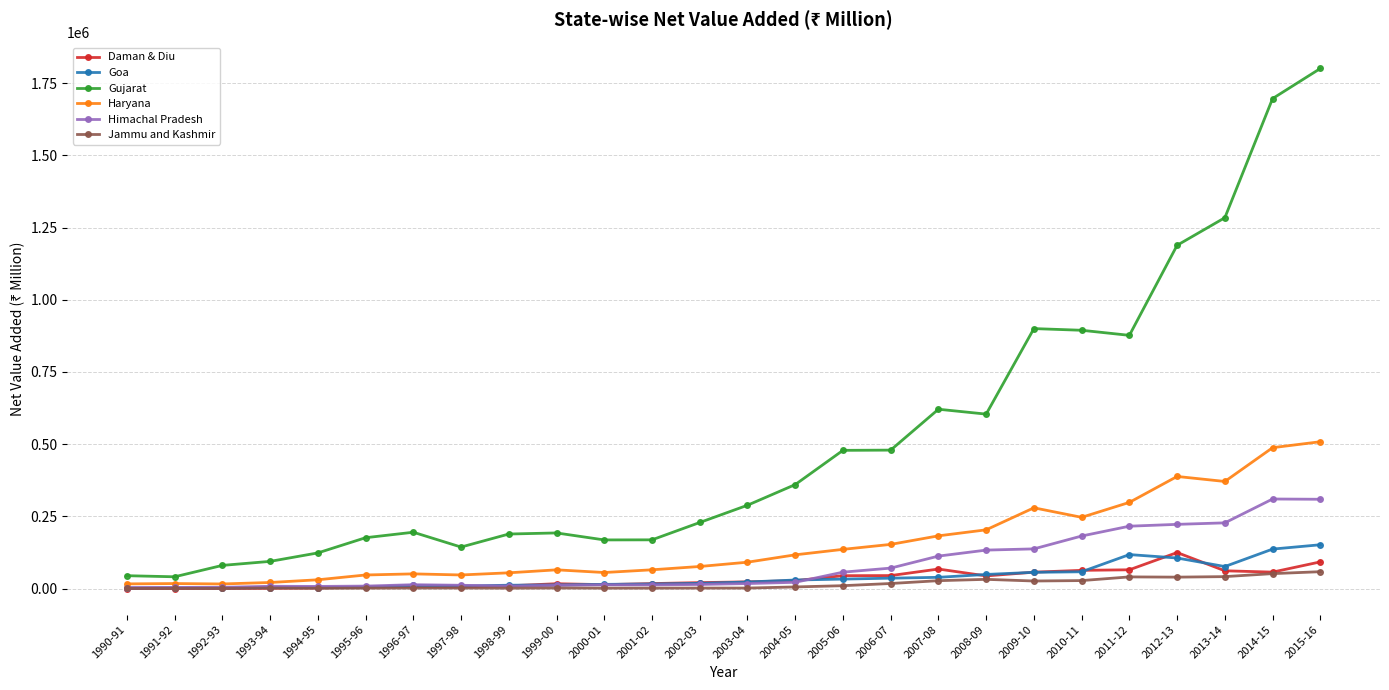

The value of Haryana at 2012-13 is 142144.4. True or false?

False